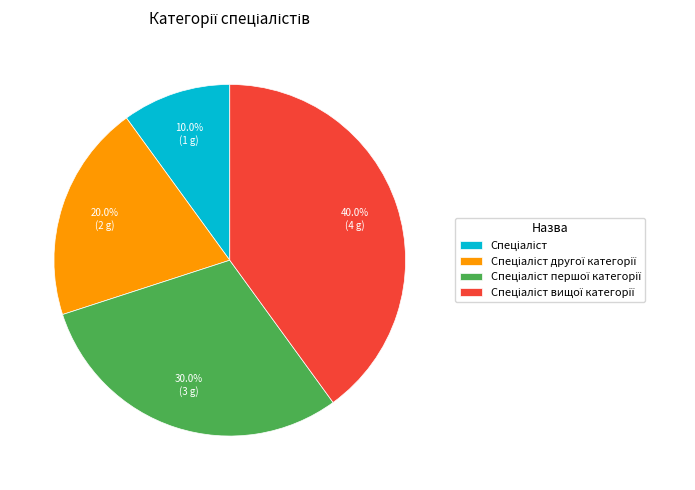

Count the number of slices in the pie.

4